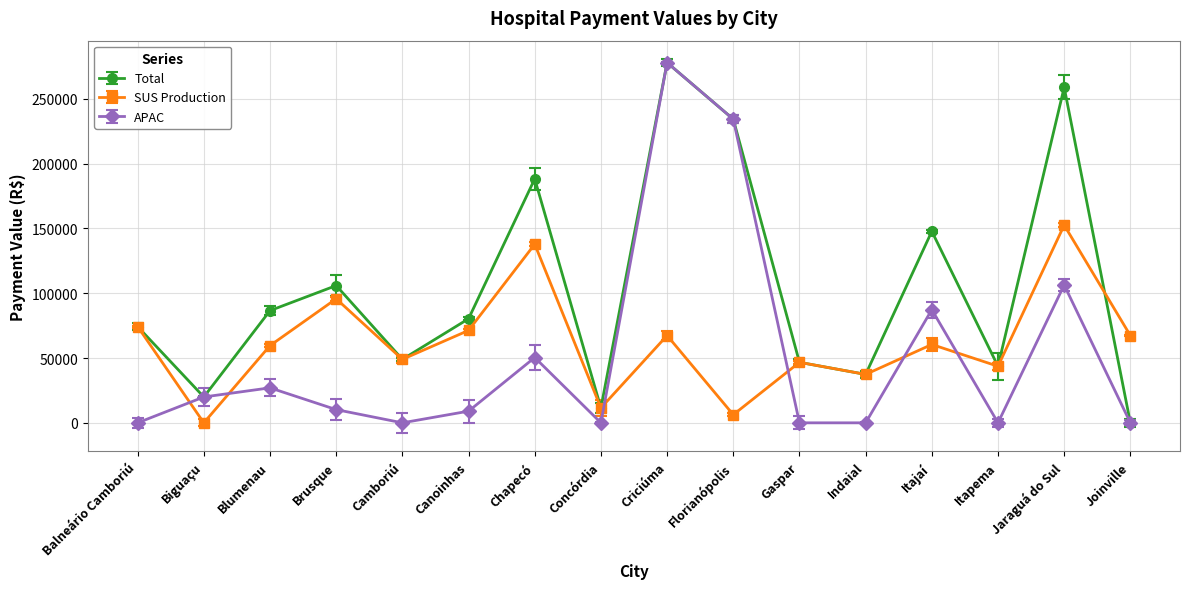

At how many categories does at least one series exceed 171957?

4